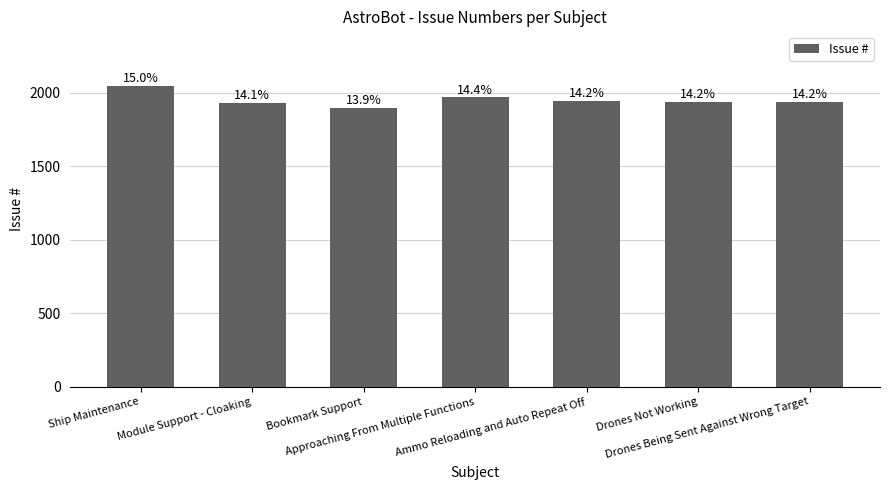

What is the difference between the maximum and minimum values?

151